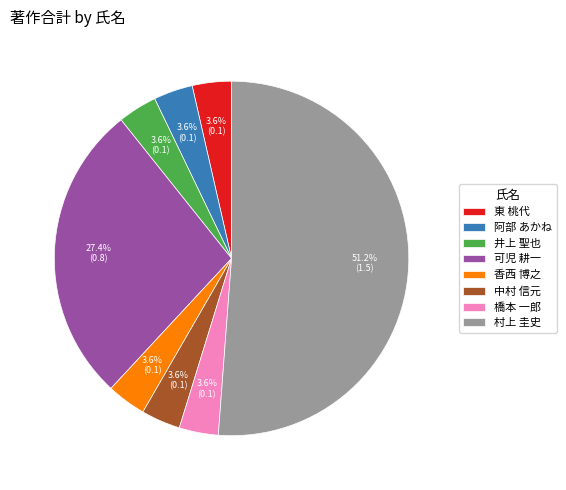

What is the largest slice in the pie chart?

村上 圭史